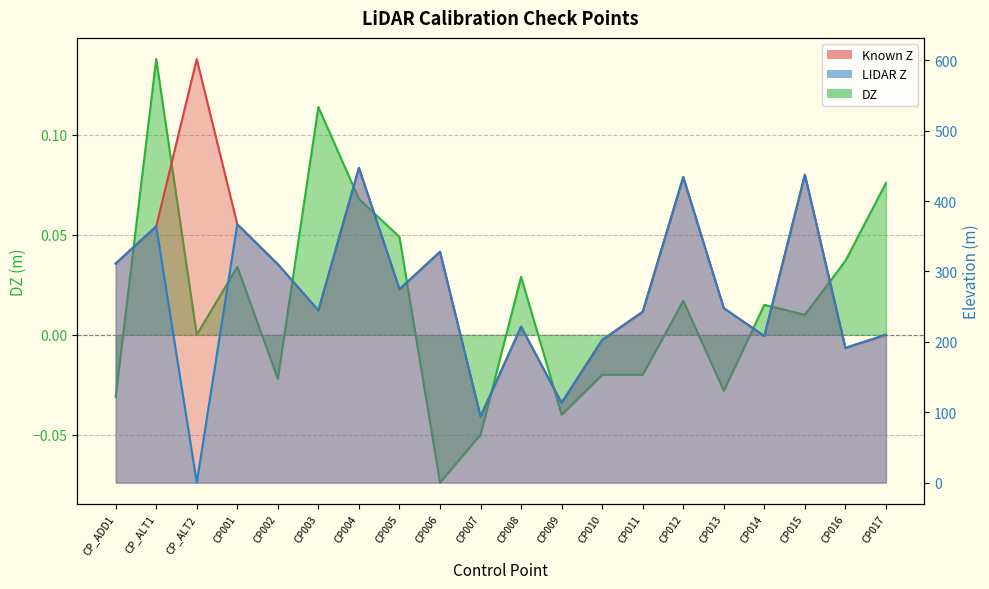

Between CP011 and CP007, which is larger?

CP011